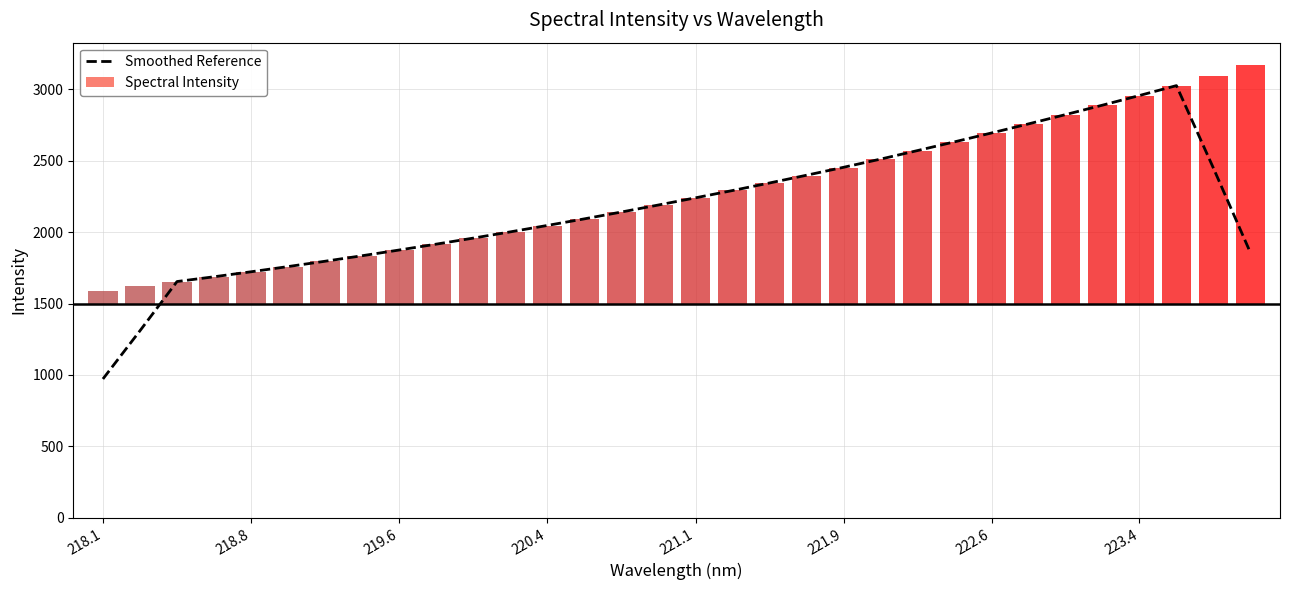

True or false: Smoothed Reference has a value of 2693.0 at 222.6.

True